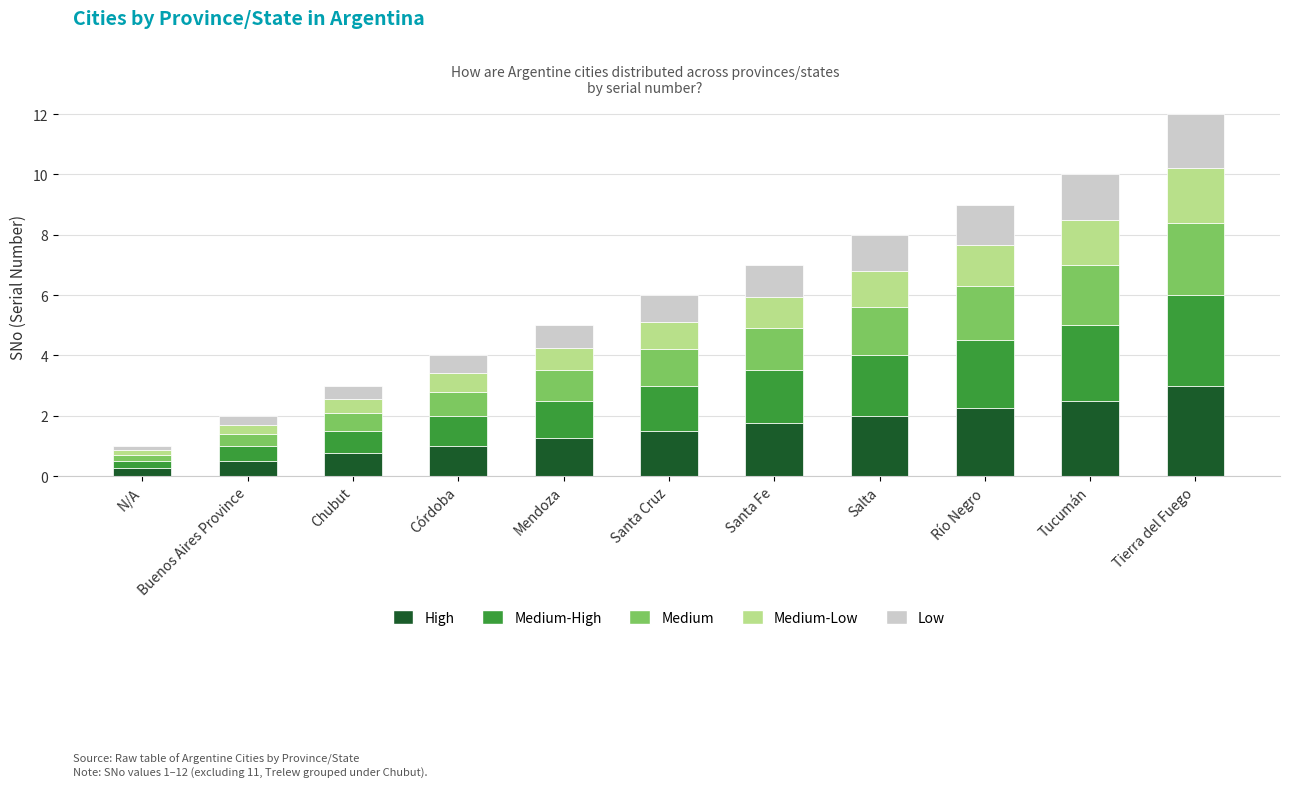

What is the total value across all series at Buenos Aires Province?

2.0